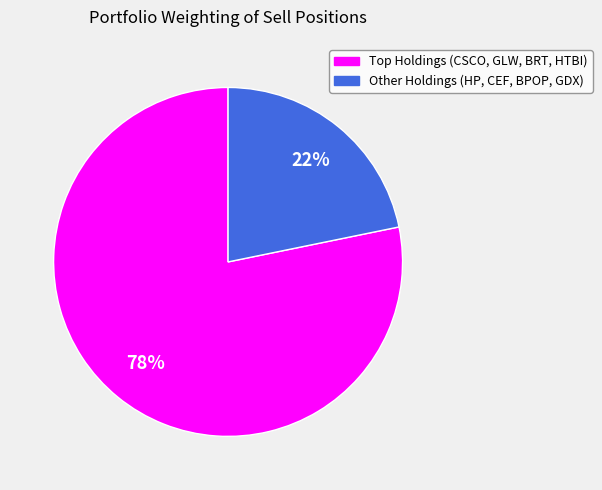

To the nearest percent, what is the average slice percentage?

50%